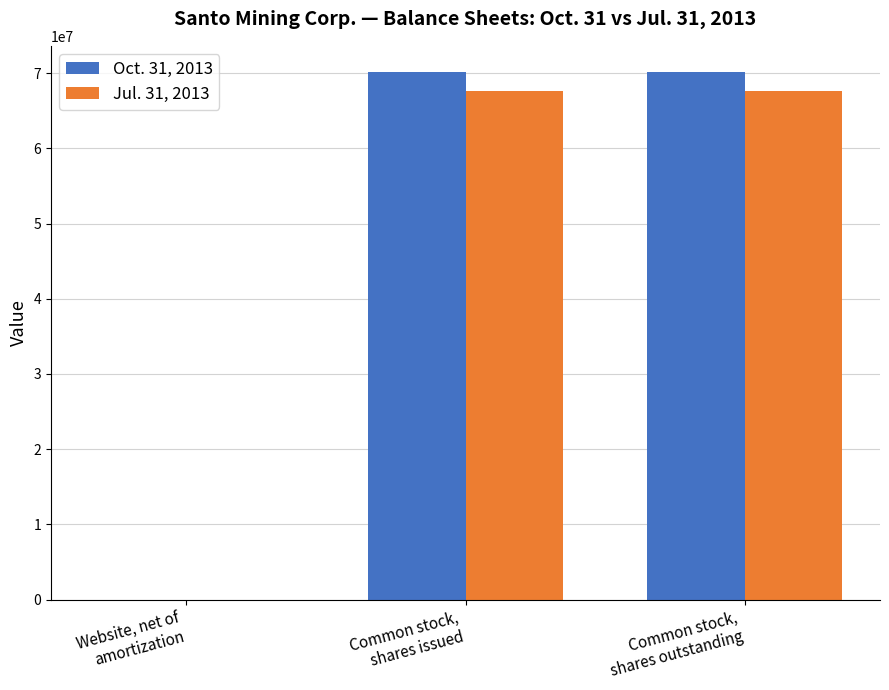

What is the maximum value shown in the chart?

70133141